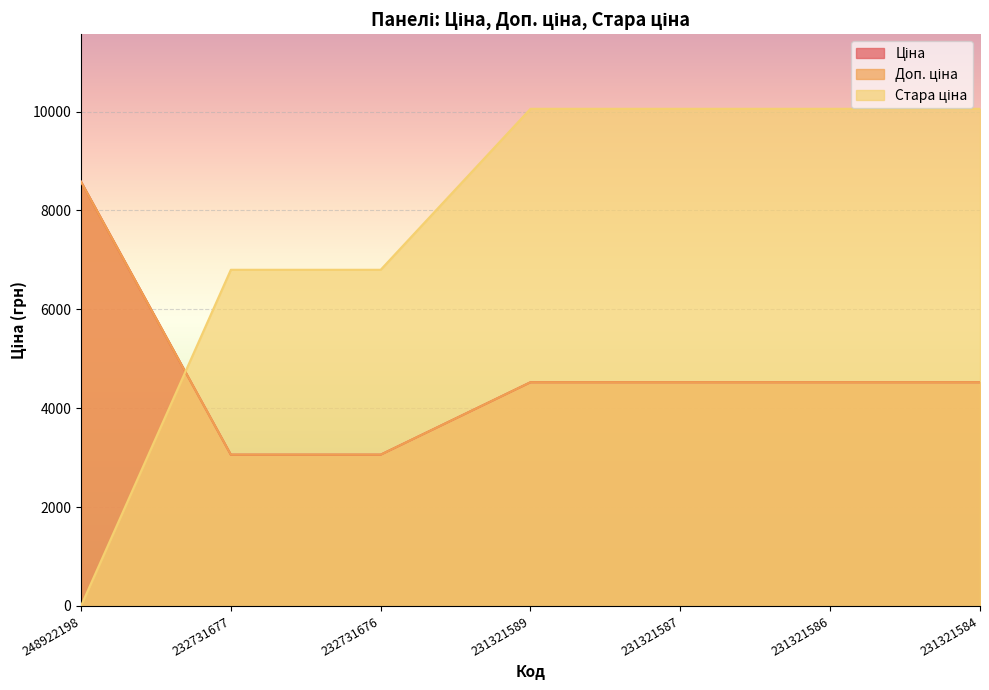

Reading right to left, transcribe all the data shown in this chart.

Ціна: 231321584=4524.7	231321586=4524.7	231321587=4524.7	231321589=4524.7	232731676=3059.7	232731677=3059.7	248922198=8581.1
Доп. ціна: 231321584=4525.0	231321586=4525.0	231321587=4525.0	231321589=4525.0	232731676=3060.0	232731677=3060.0	248922198=8581.1
Стара ціна: 231321584=10054.8	231321586=10054.8	231321587=10054.8	231321589=10054.8	232731676=6799.2	232731677=6799.2	248922198=0.0